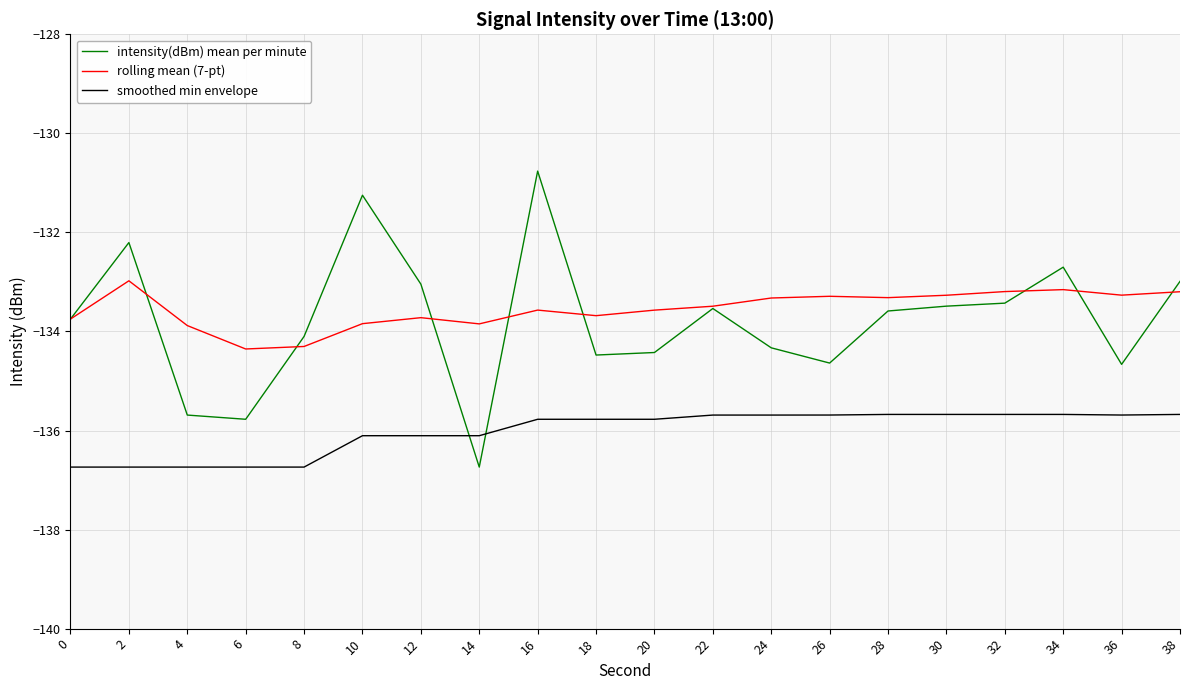

Read the rolling mean (7-pt) value at 6.

-134.4